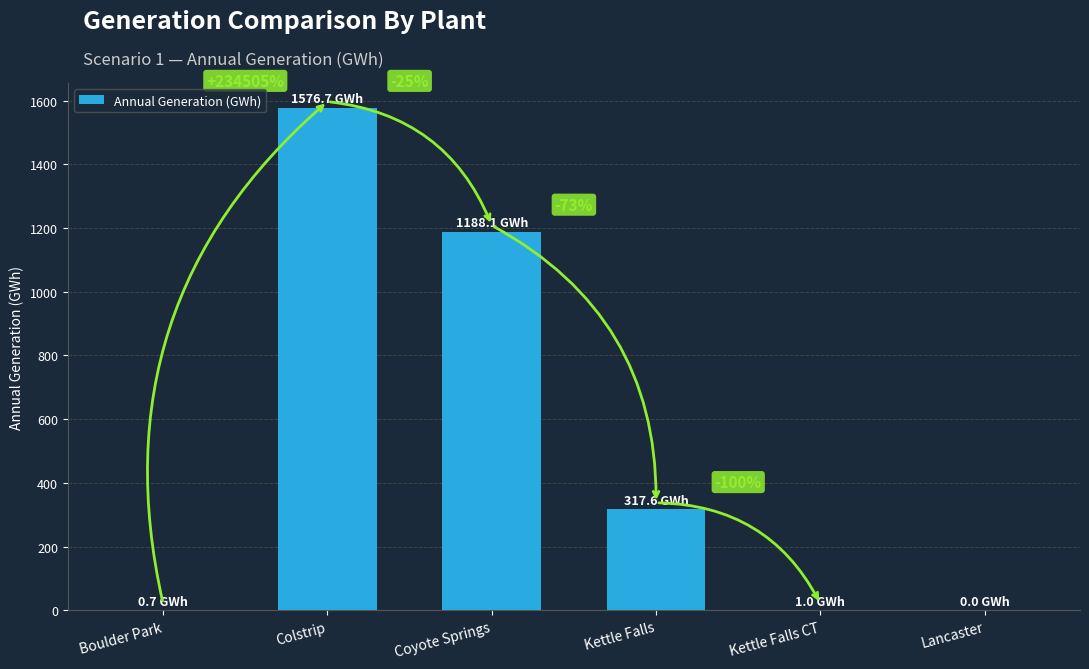

Read the value at Colstrip.

1576.7